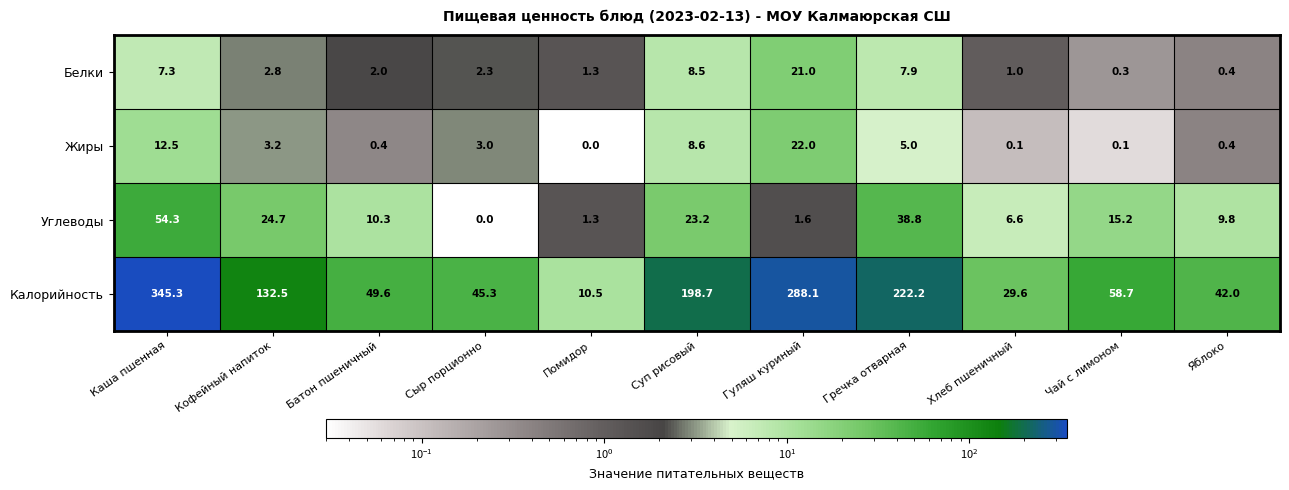

Which series changed the most between Батон пшеничный and Гуляш куриный?

Калорийность